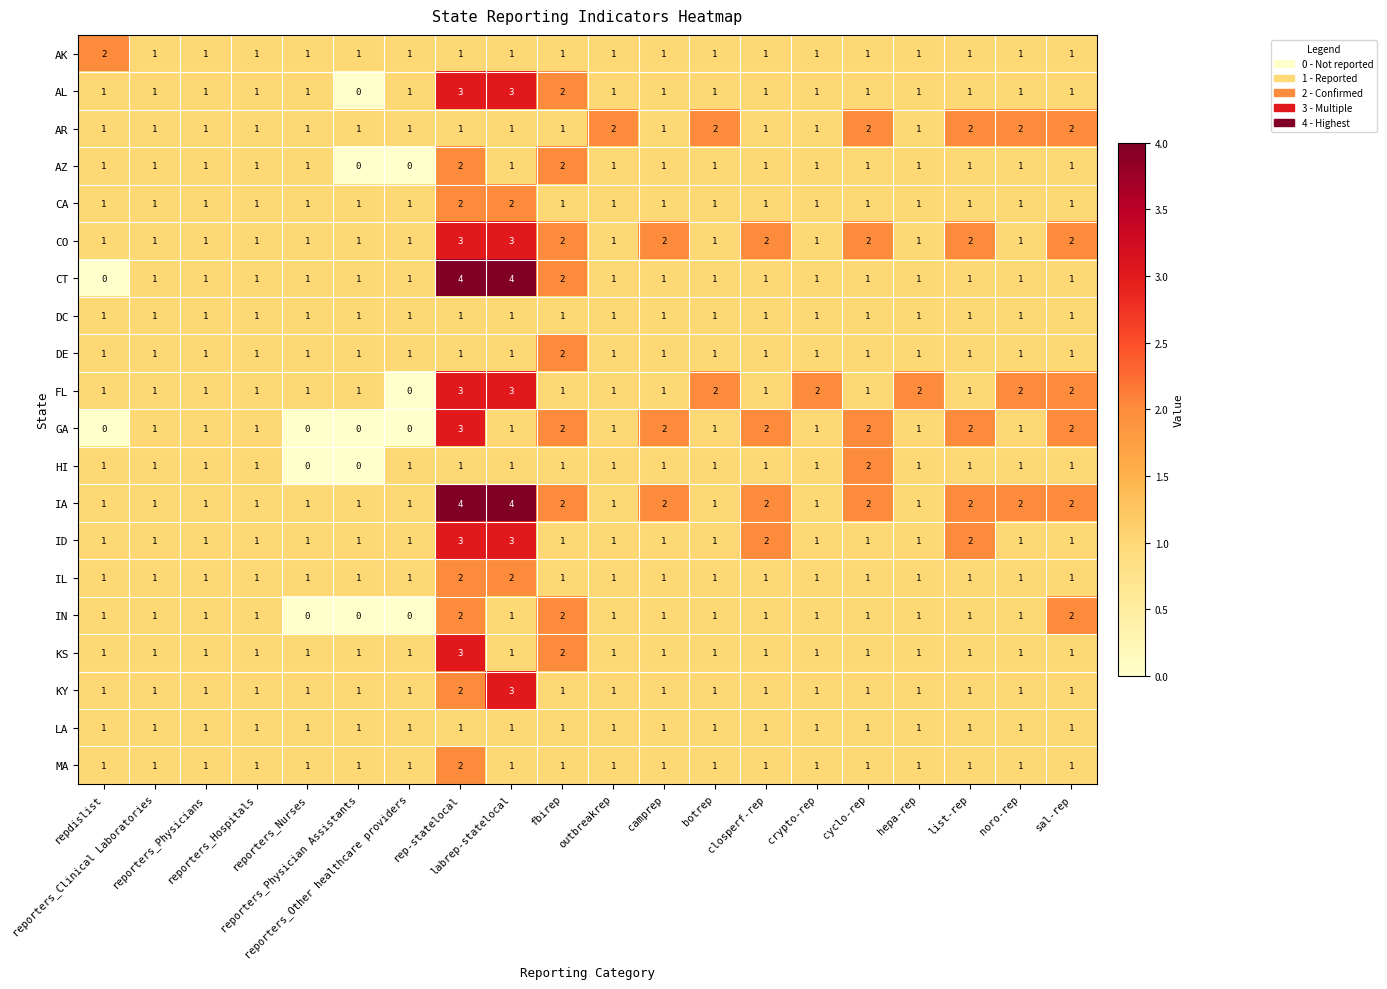

At which category is the sum across all series the highest?

rep-statelocal